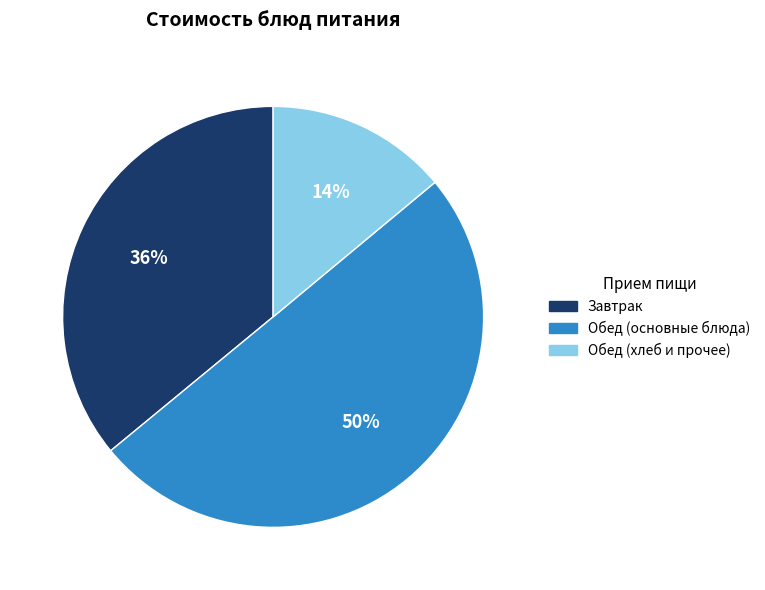

Which category has the biggest portion of the pie?

Обед (основные блюда)